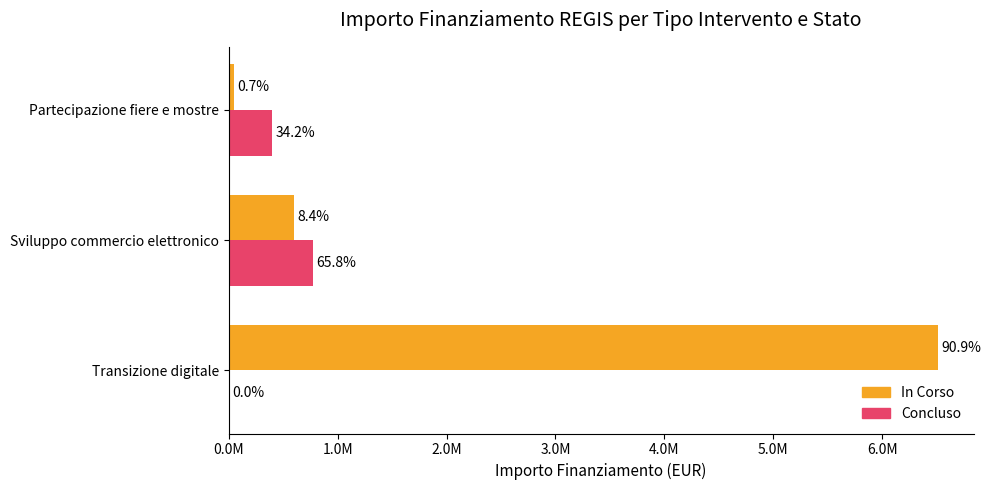

What are all the series names shown in the legend?

In Corso, Concluso